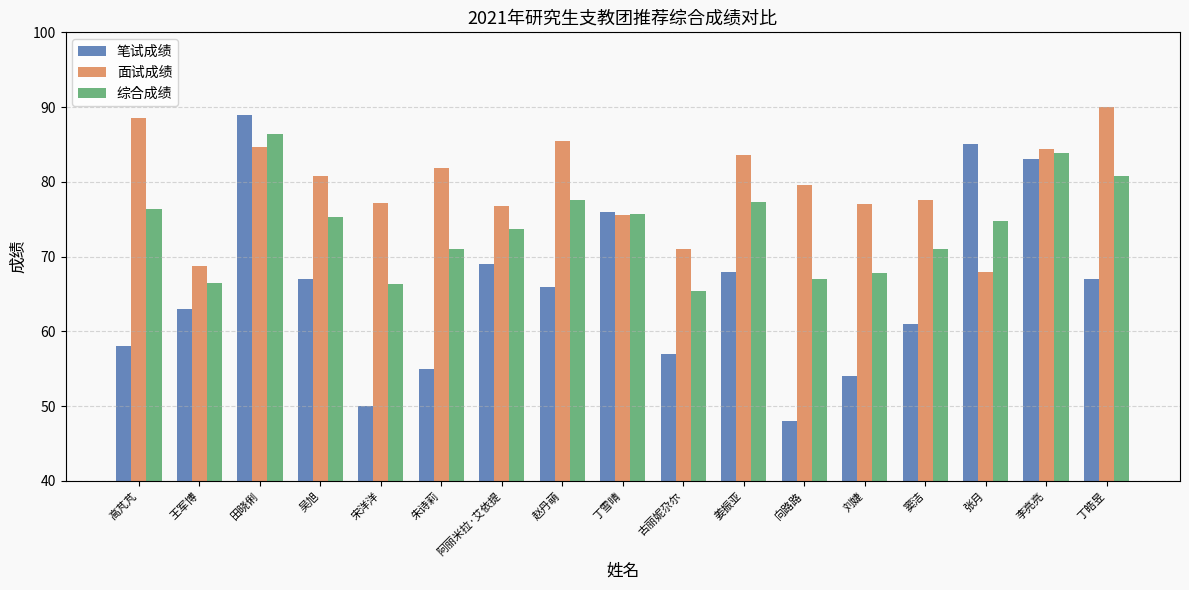

What is the difference between the maximum and minimum values in the 笔试成绩 series?

41.0